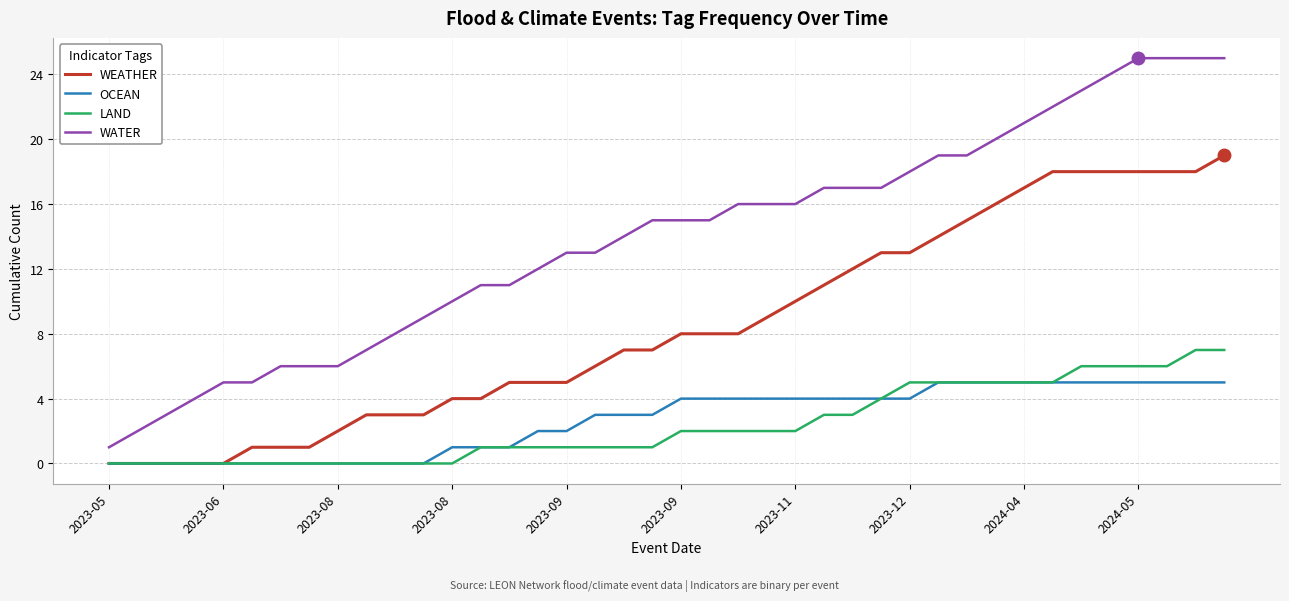

Which series has the widest spread of values?

WATER